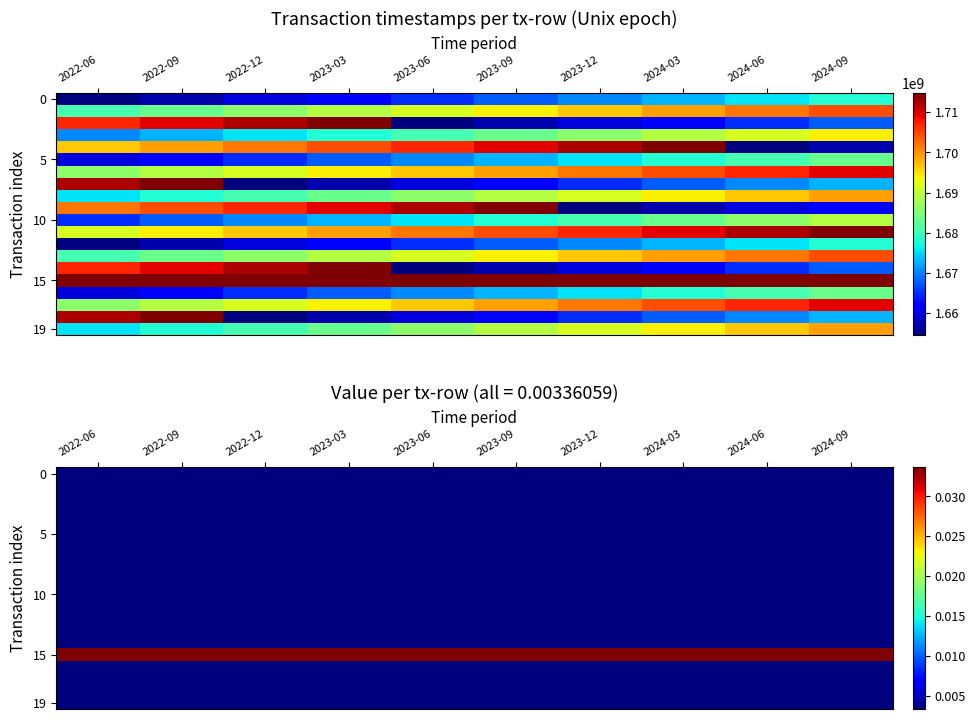

Which has a higher value, 2023-09 or 2024-06?

2023-09